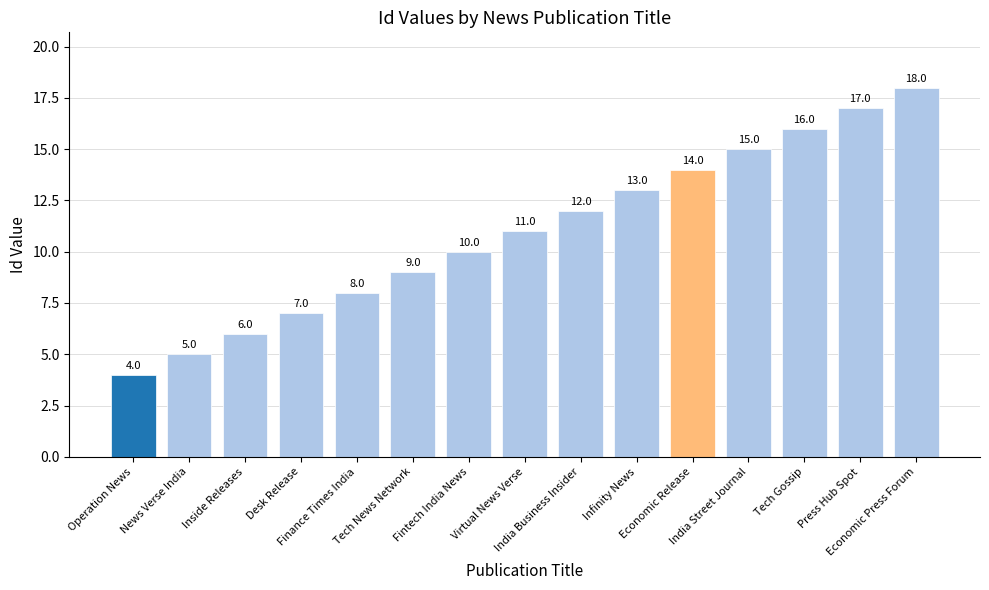

What position from the left is Economic Release?

11